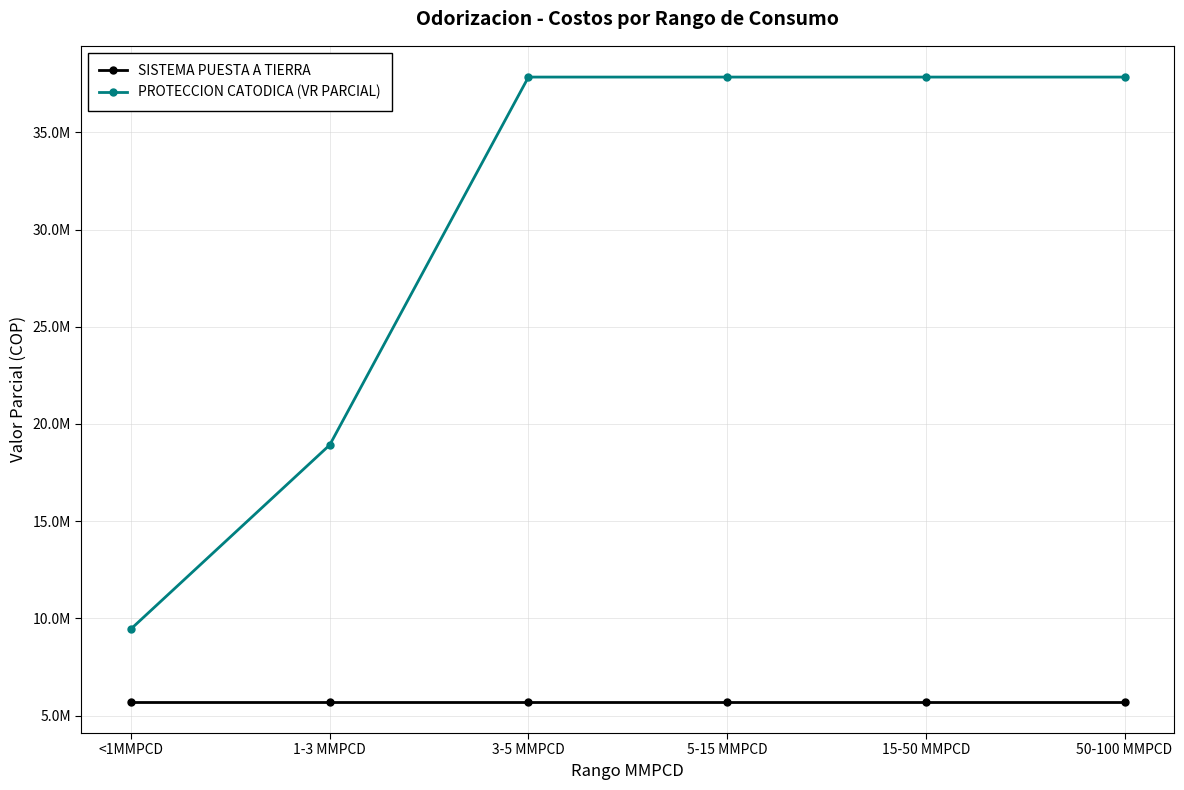

Is this an area chart (filled region under the line)?

No